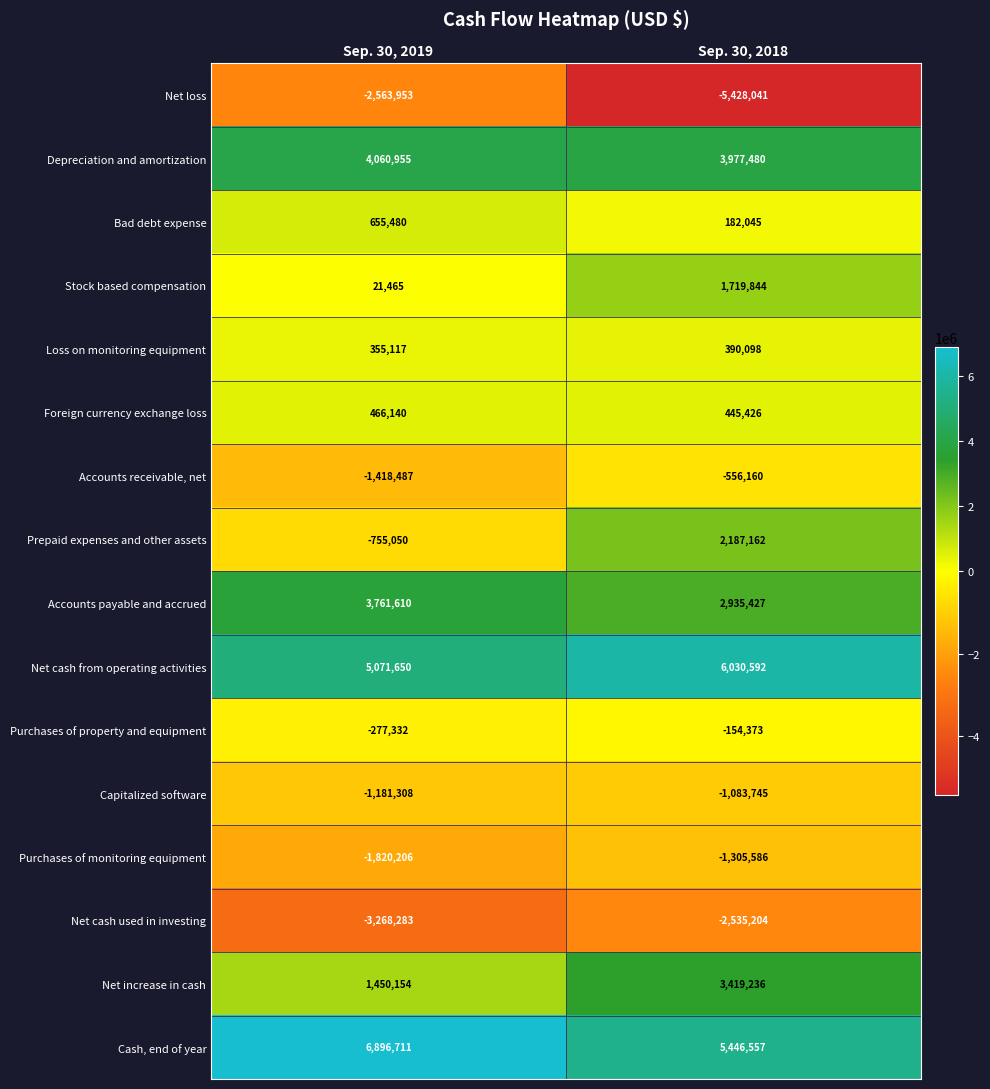

What is the sum of all Net cash used in investing values?

-5803487